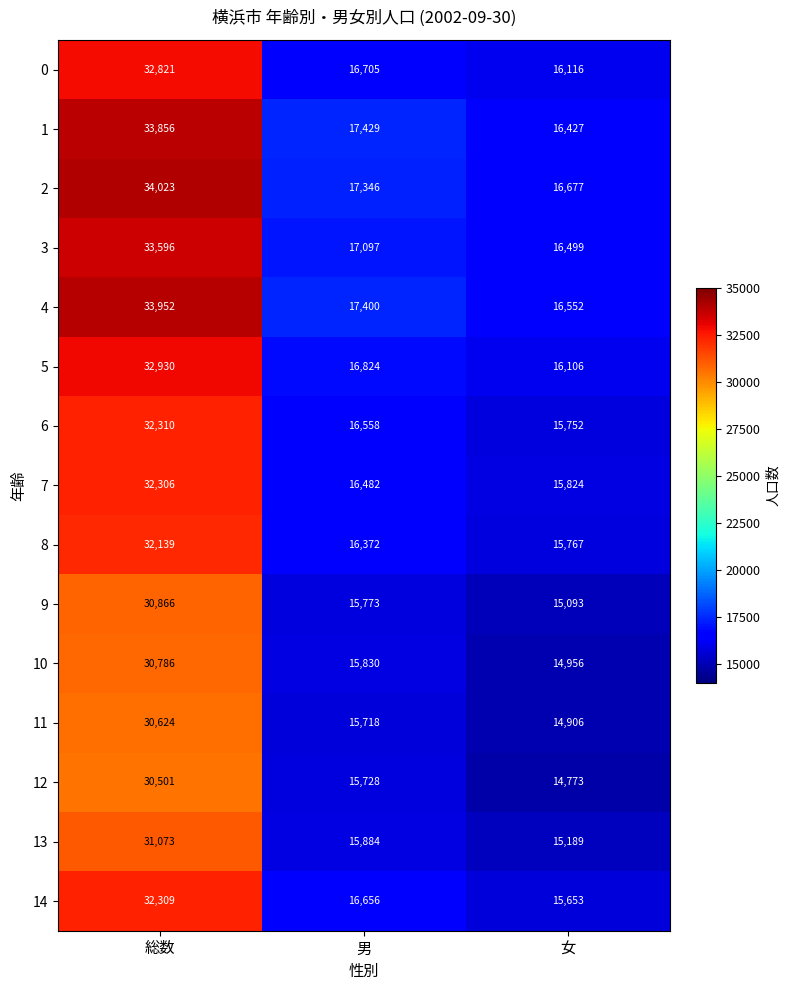

What is the sum of all 6 values?

64620